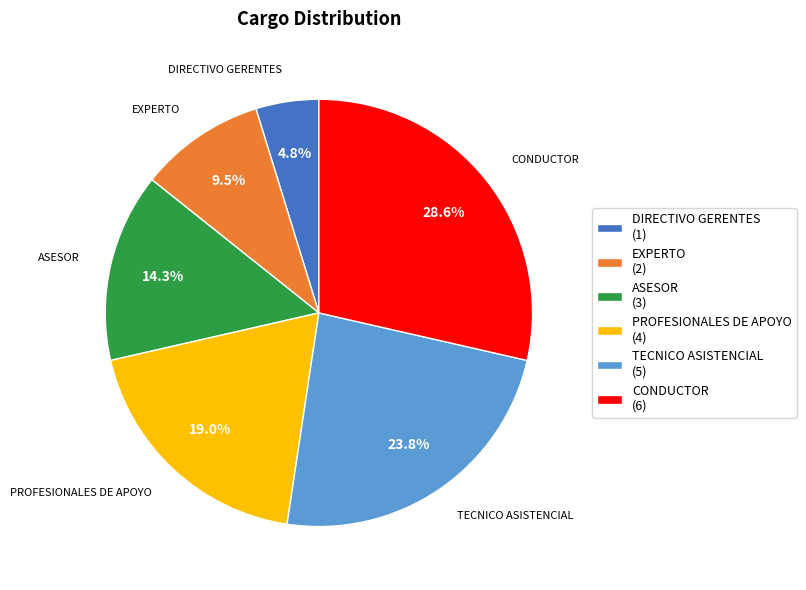

What is the ratio of the value at PROFESIONALES DE APOYO to the value at CONDUCTOR?

0.7